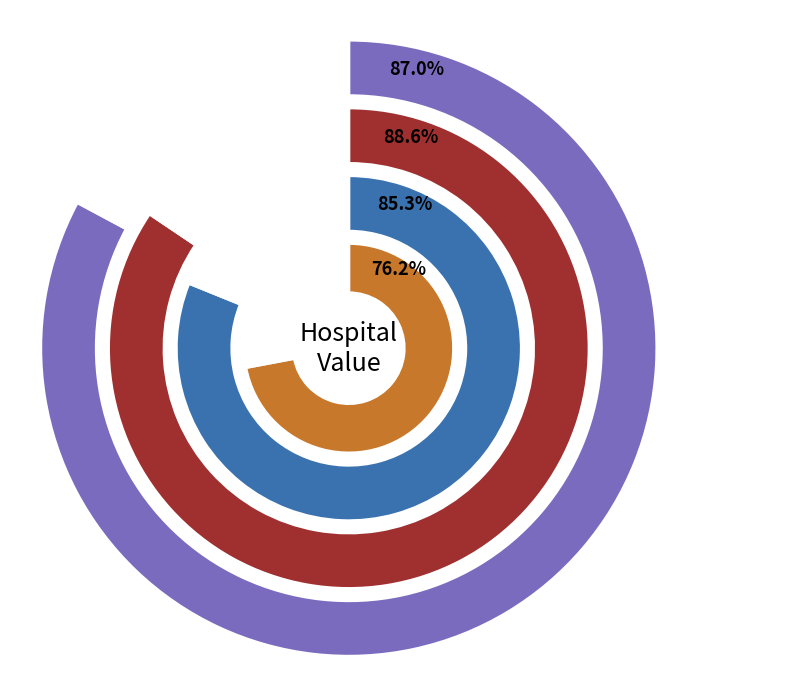

True or false: 01 Jan 2014 accounts for 19% of the total.

False